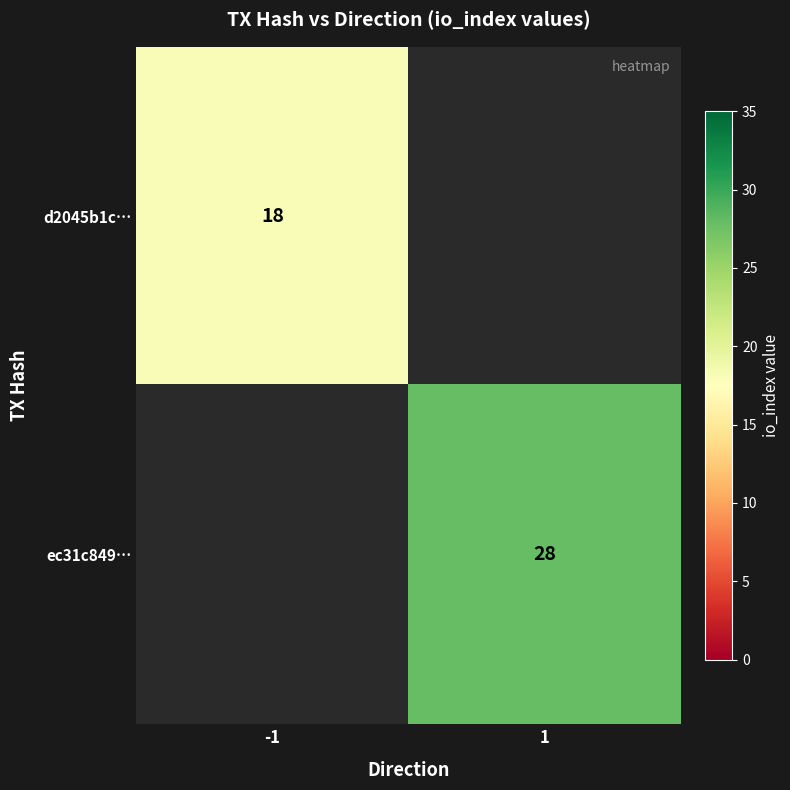

Is the value of d2045b1c… at -1 greater than the value of ec31c849… at 1?

No